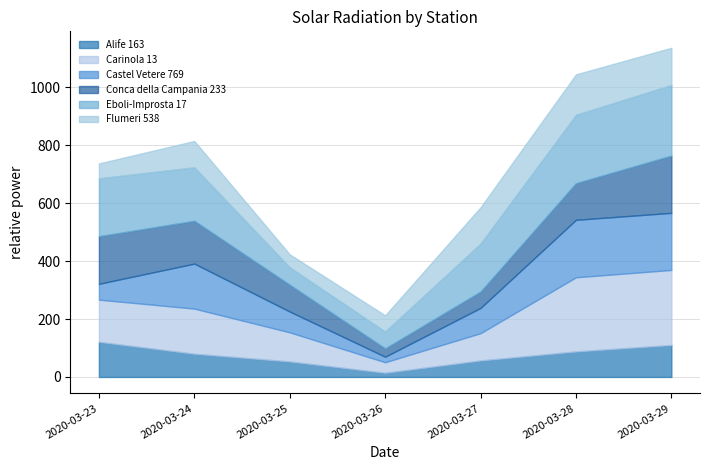

How many values in the Flumeri 538 series are below 90?

3